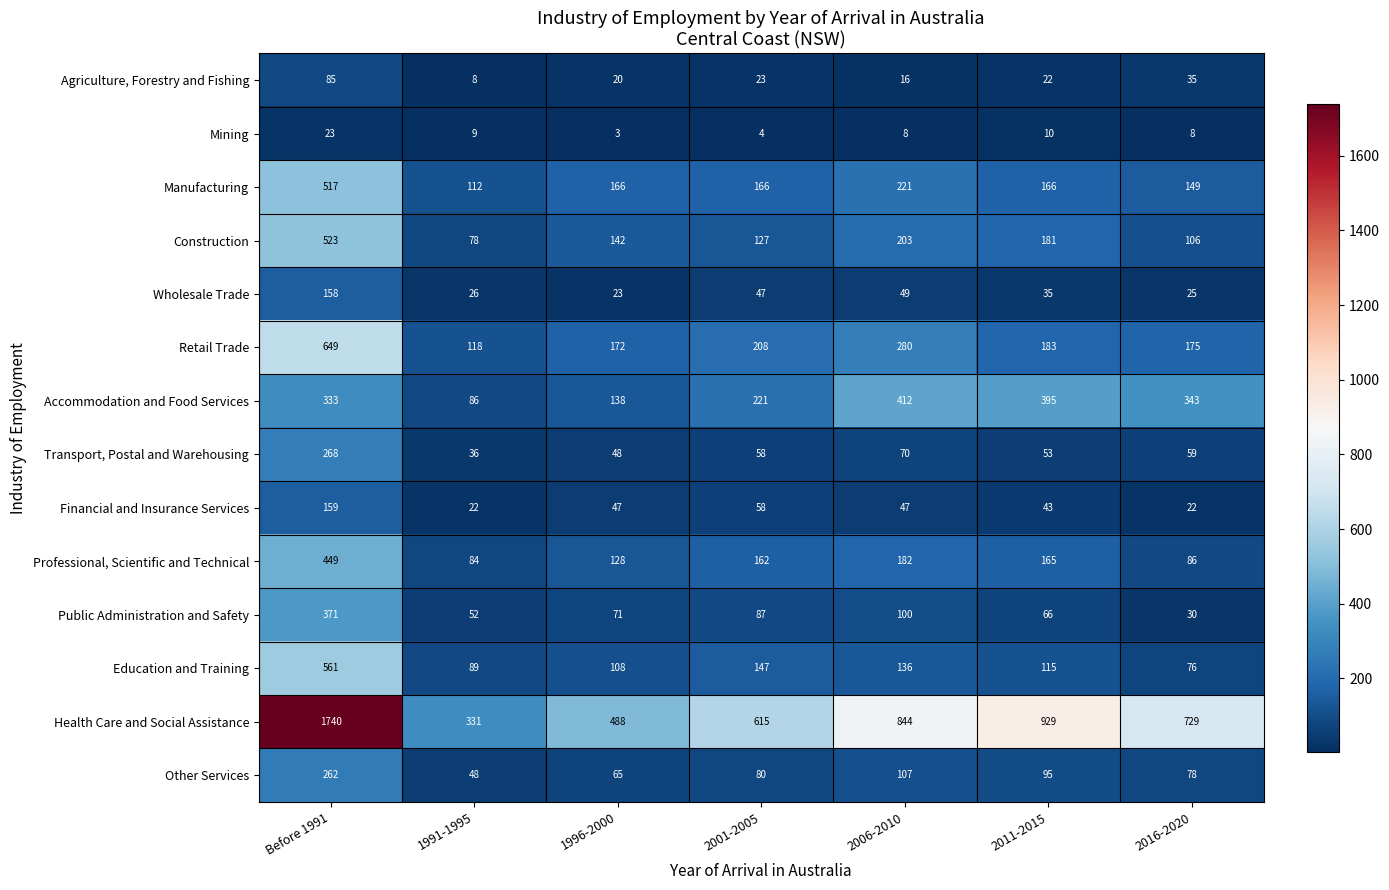

Which series has the widest spread of values?

Health Care and Social Assistance